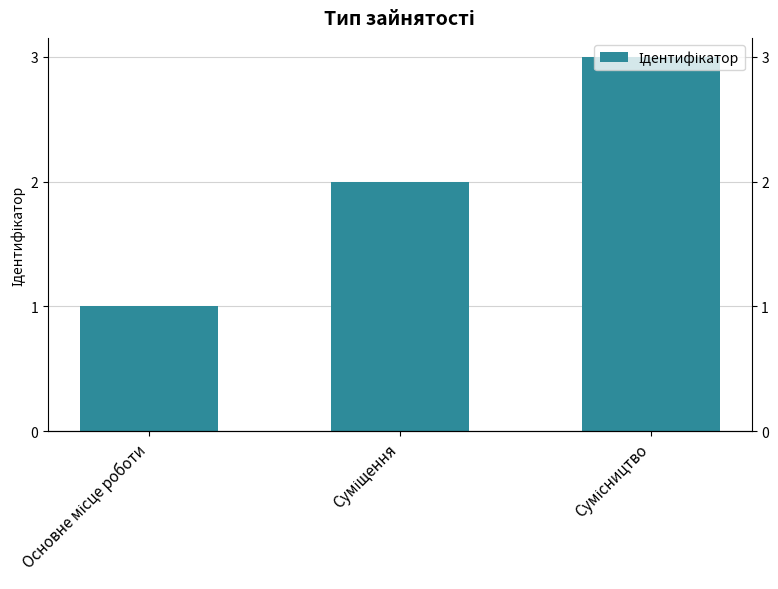

What position from the left is Суміщення?

2